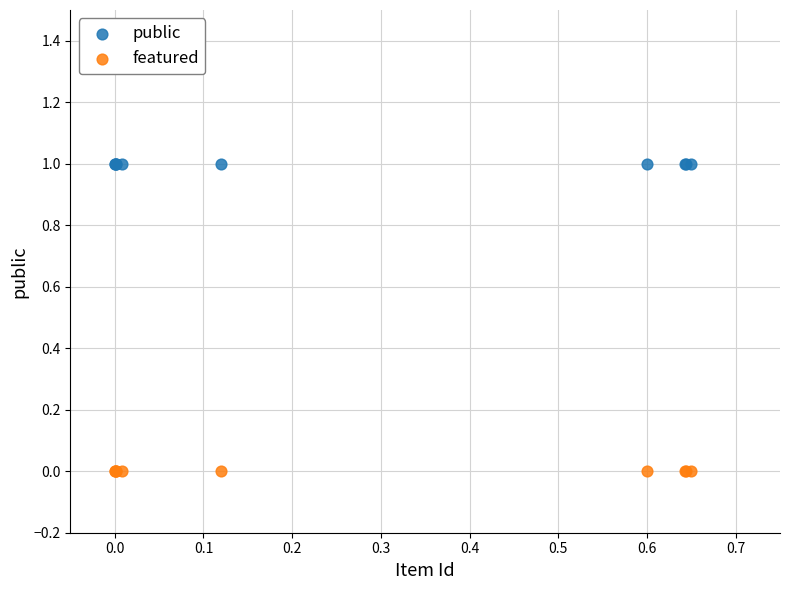

What are all the series names shown in the legend?

public, featured